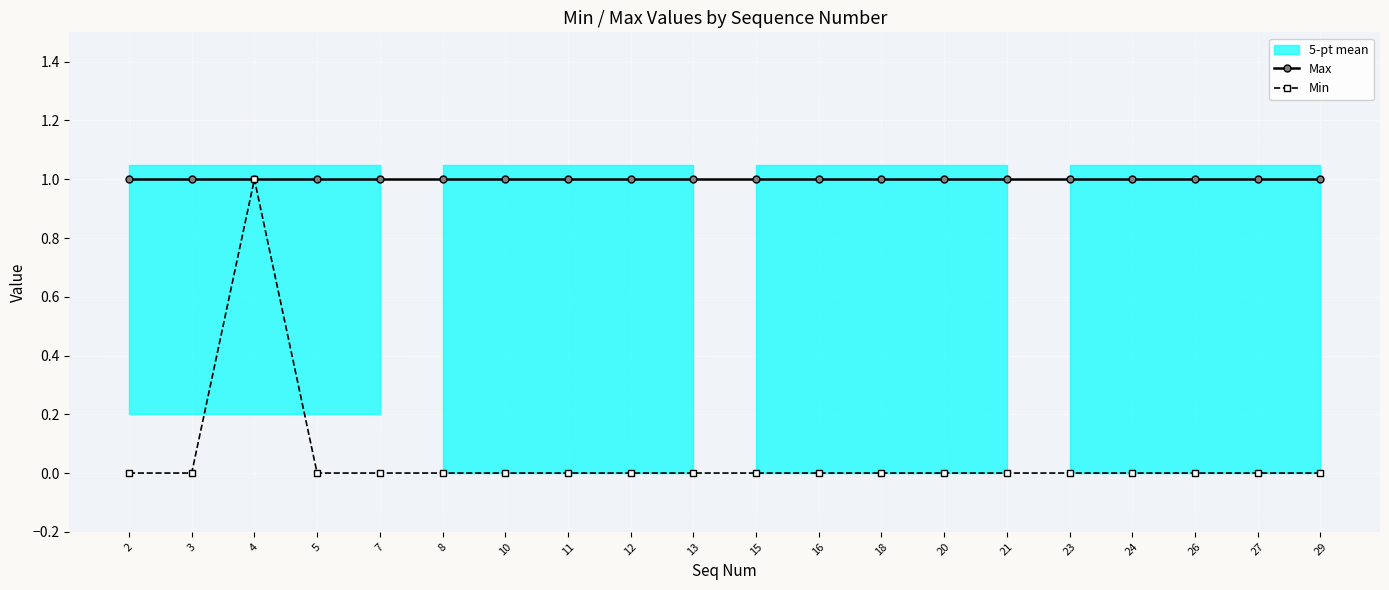

Which series has the largest total across all categories?

Max